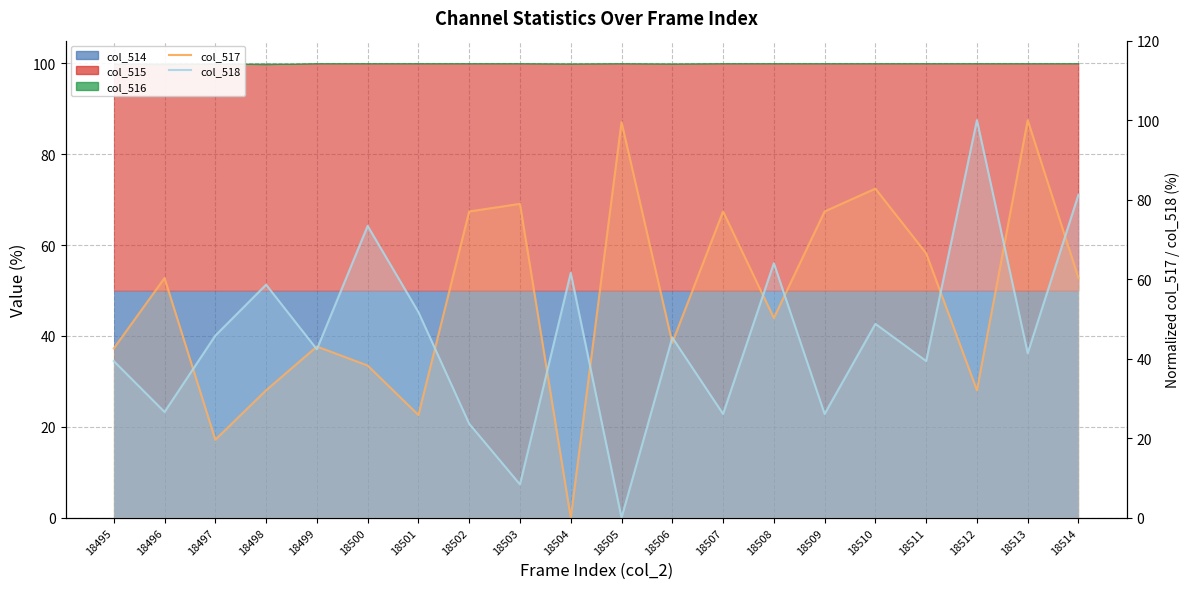

At which category is the sum across all series the highest?

18514